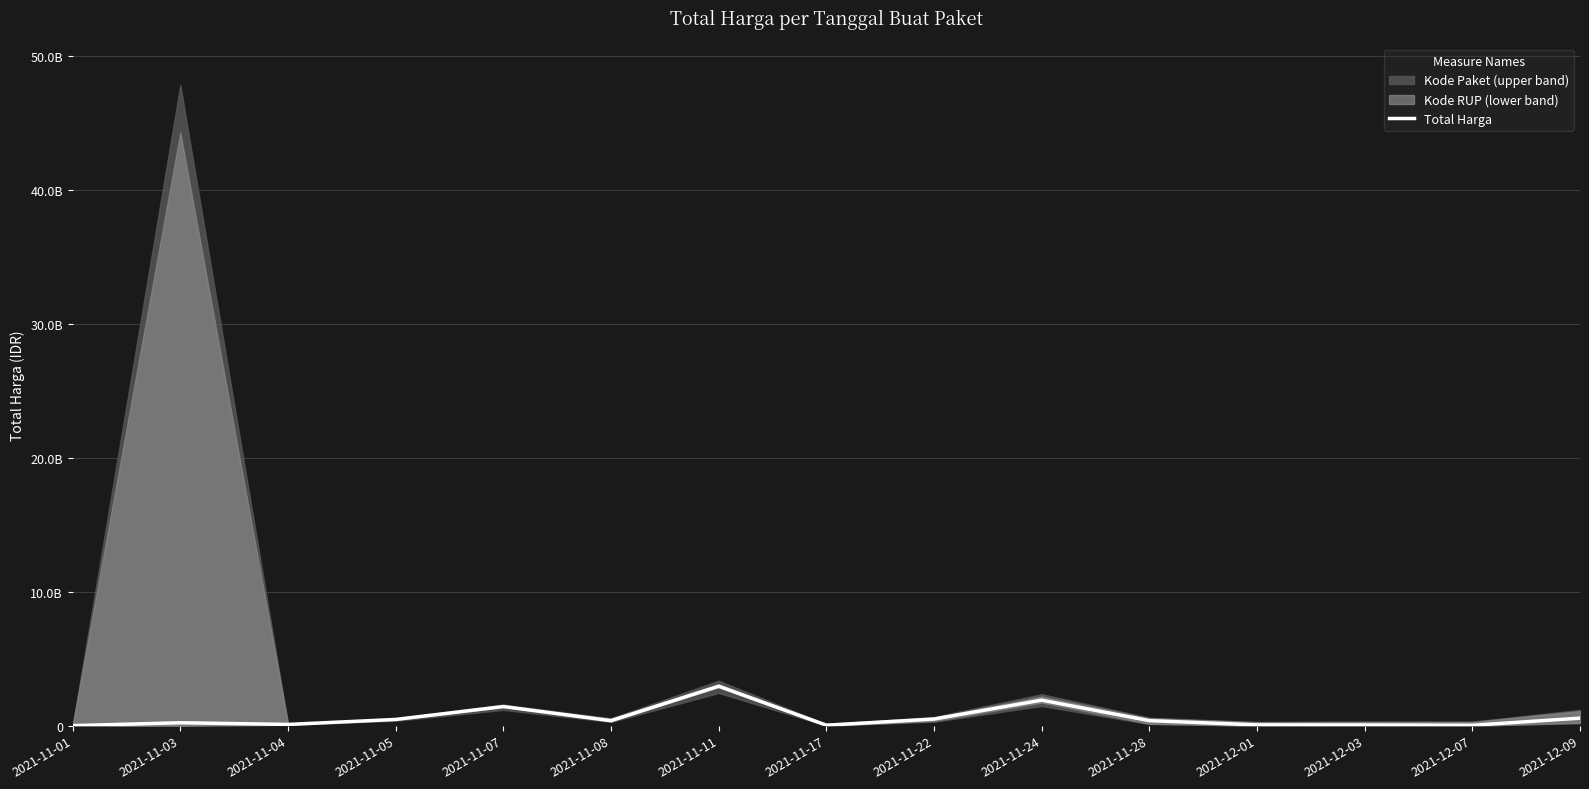

What is the minimum value shown in the chart?

333600